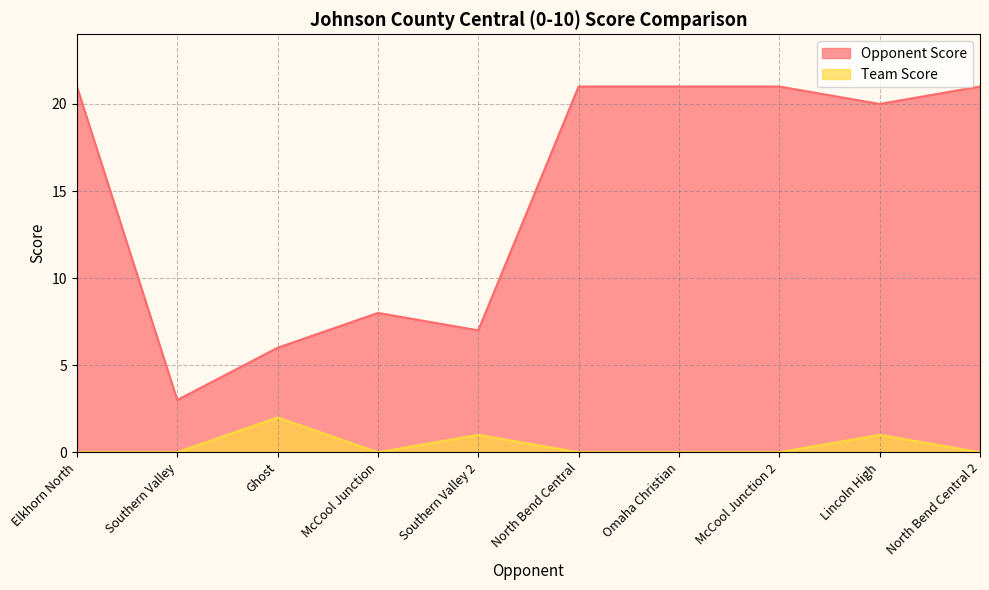

Between Southern Valley 2 and Omaha Christian, which is larger?

Omaha Christian